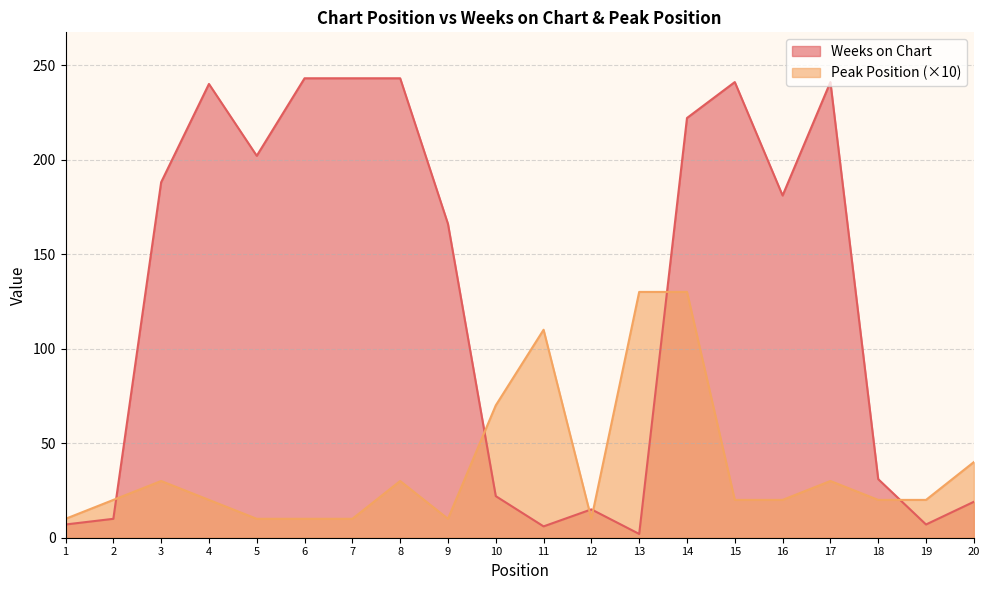

What is the difference between the second highest and second lowest values in the Peak Position series?

120